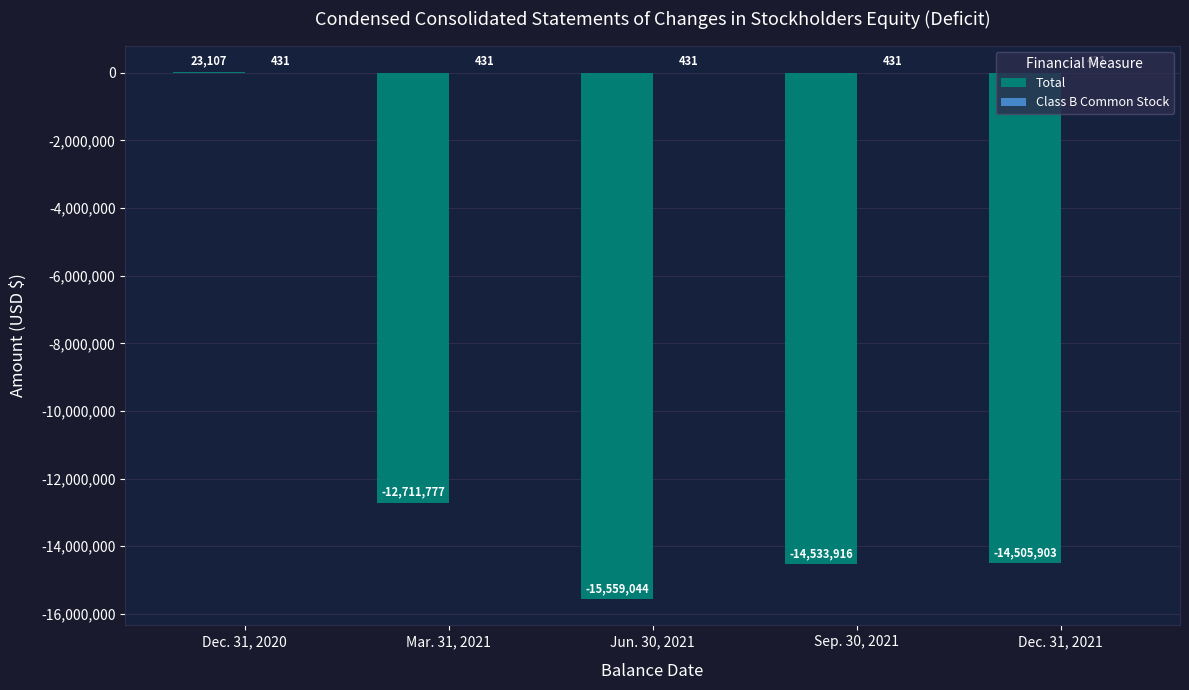

What is the sum of the Total values at Sep. 30, 2021 and Jun. 30, 2021?

-30092960